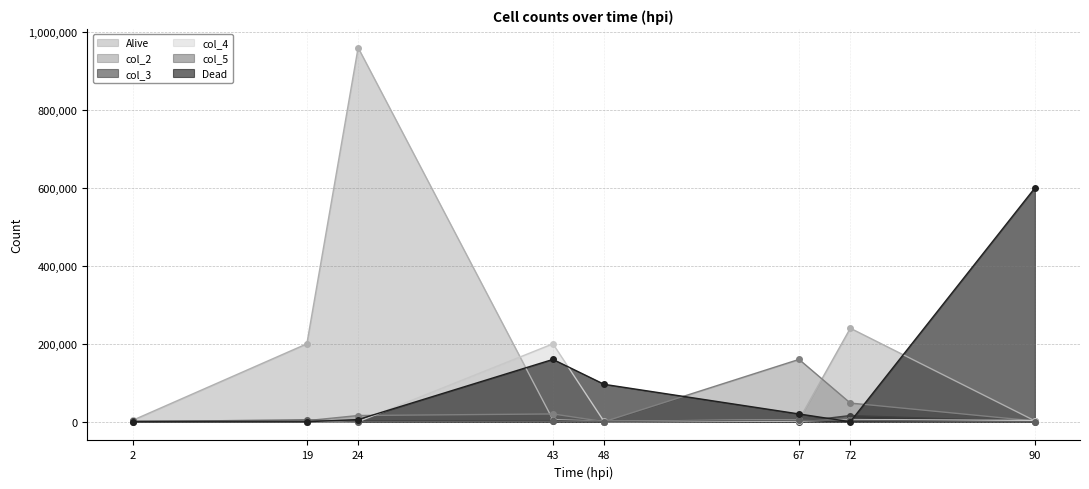

At which label is Dead closest to 300000?

43